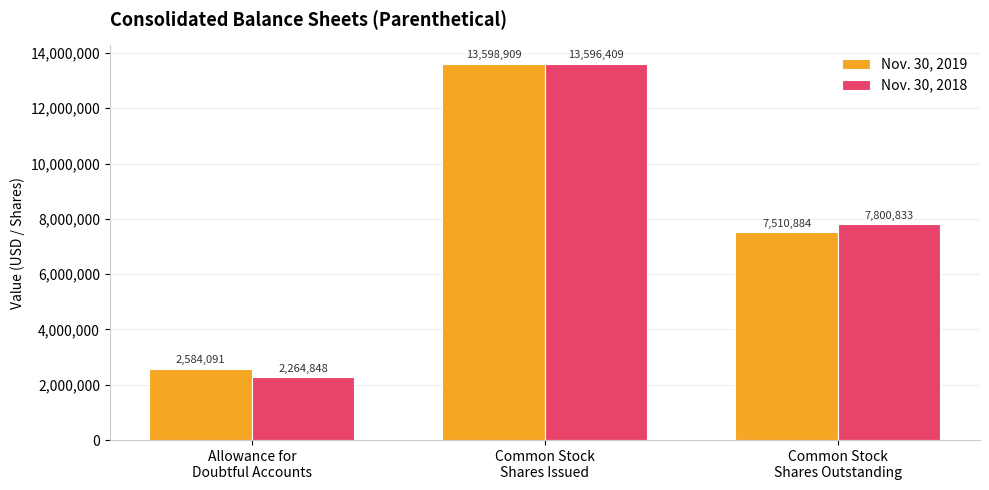

At how many categories does at least one series exceed 12395225?

1